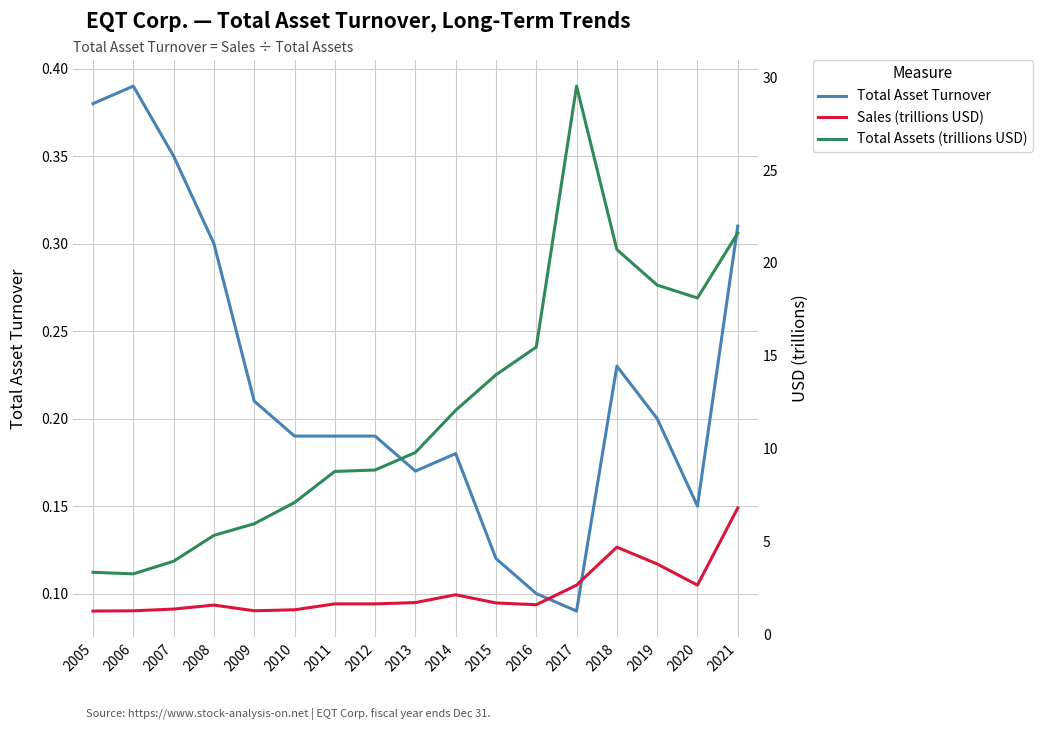

At 2010, list the series in order from largest to smallest.

Total Assets (trillions USD), Sales (trillions USD), Total Asset Turnover